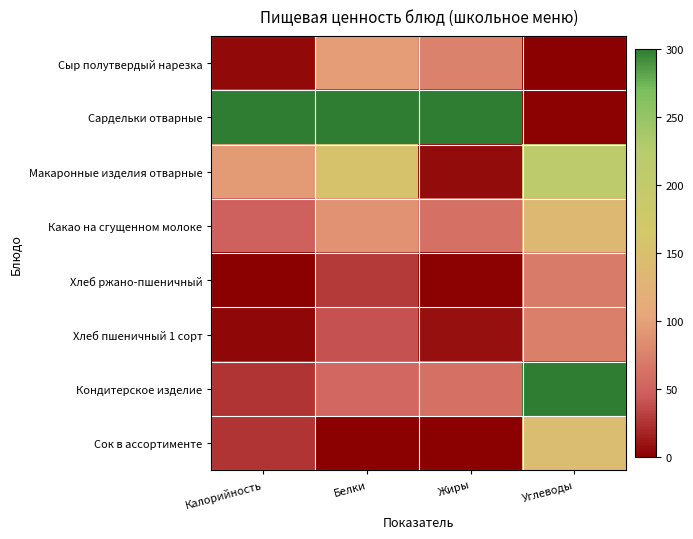

Rank the series at Жиры from lowest to highest value.

Сок в ассортименте, Хлеб ржано-пшеничный, Макаронные изделия отварные, Хлеб пшеничный 1 сорт, Какао на сгущенном молоке, Кондитерское изделие, Сыр полутвердый нарезка, Сардельки отварные